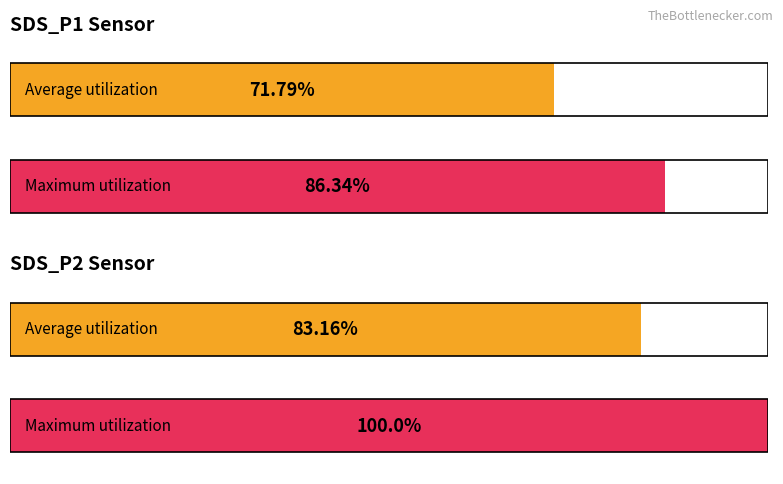

Which series has the largest total across all categories?

Maximum utilization